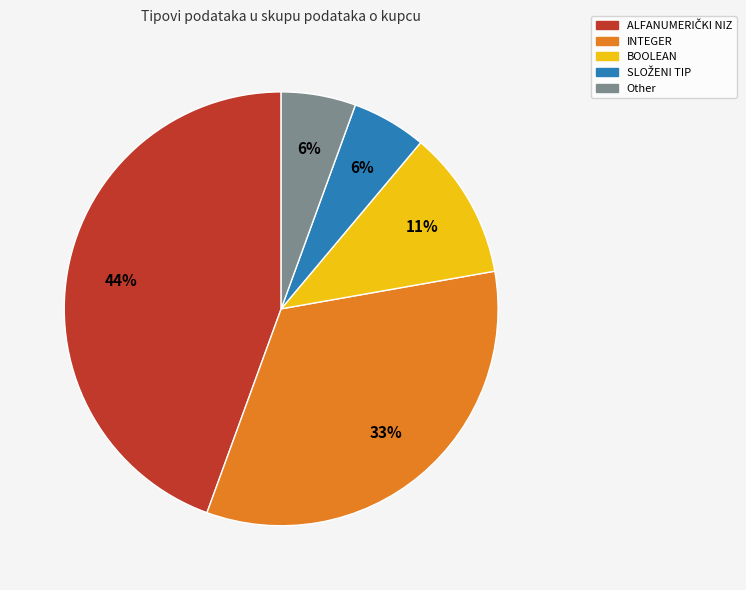

To the nearest percent, what is the difference between the BOOLEAN and INTEGER slice percentages?

22%